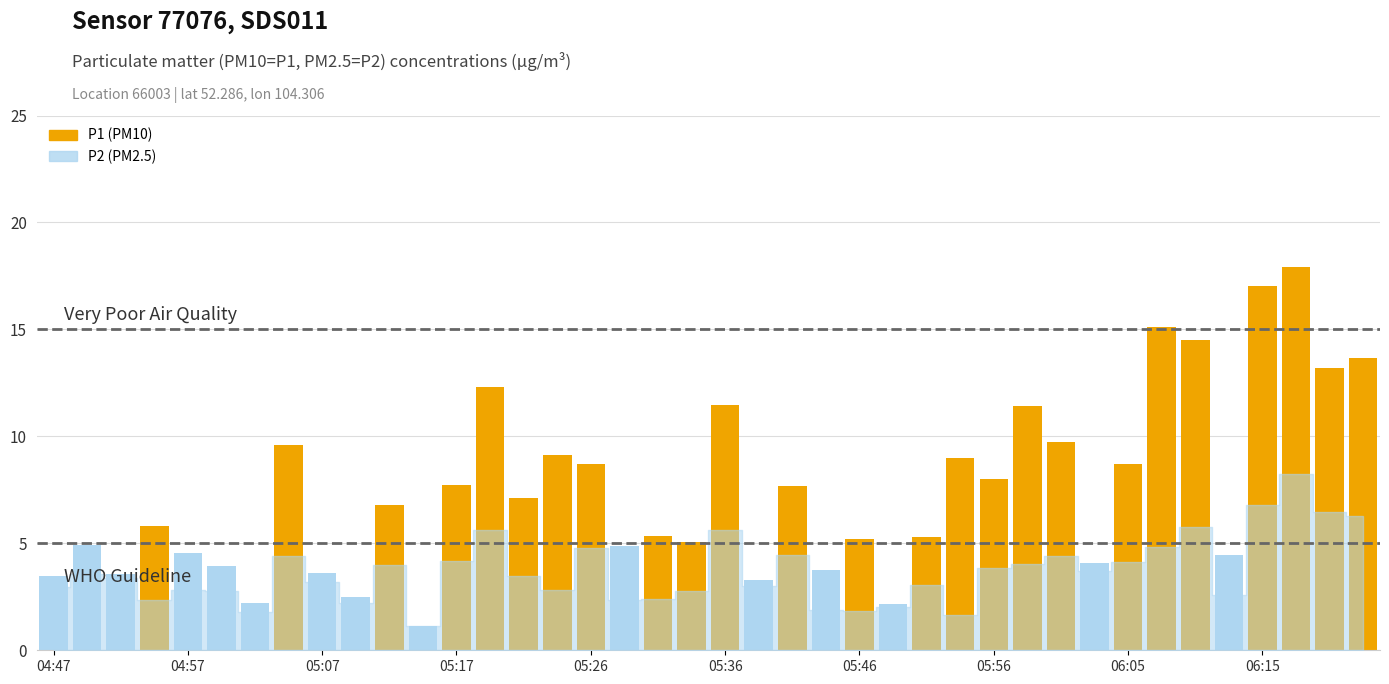

How many bars are there in total?

40